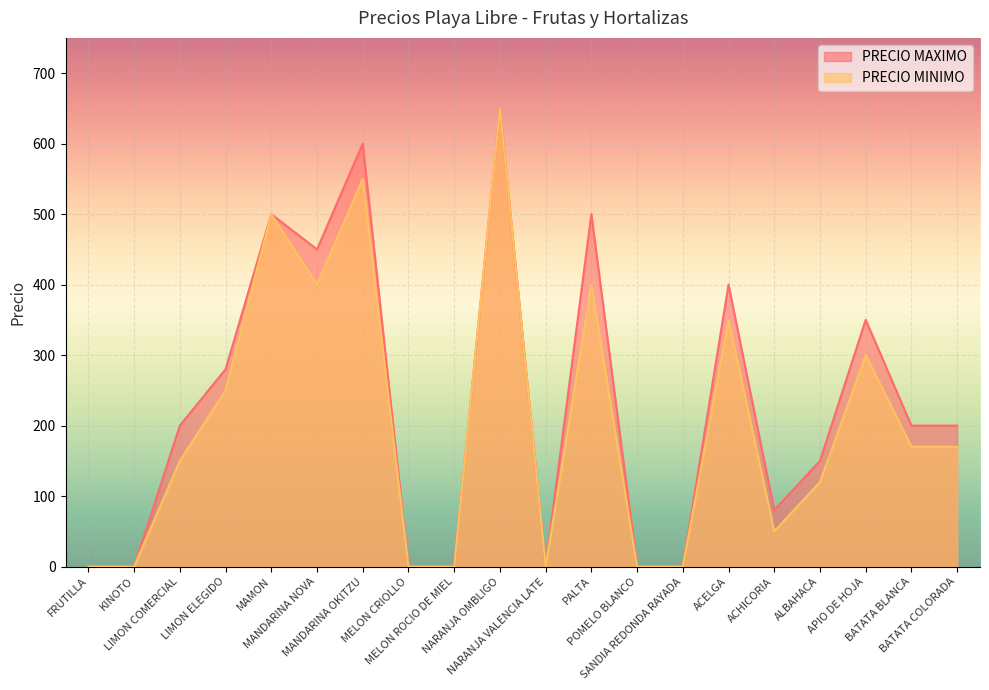

In PRECIO MAXIMO, how many points are higher than both neighbors (excluding endpoints)?

6